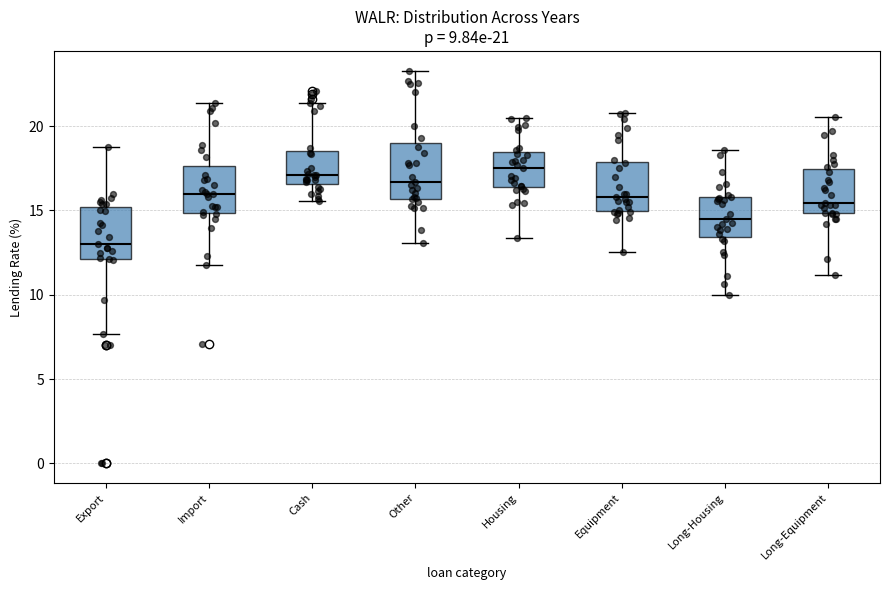

Which box's median line is the lowest?

Export